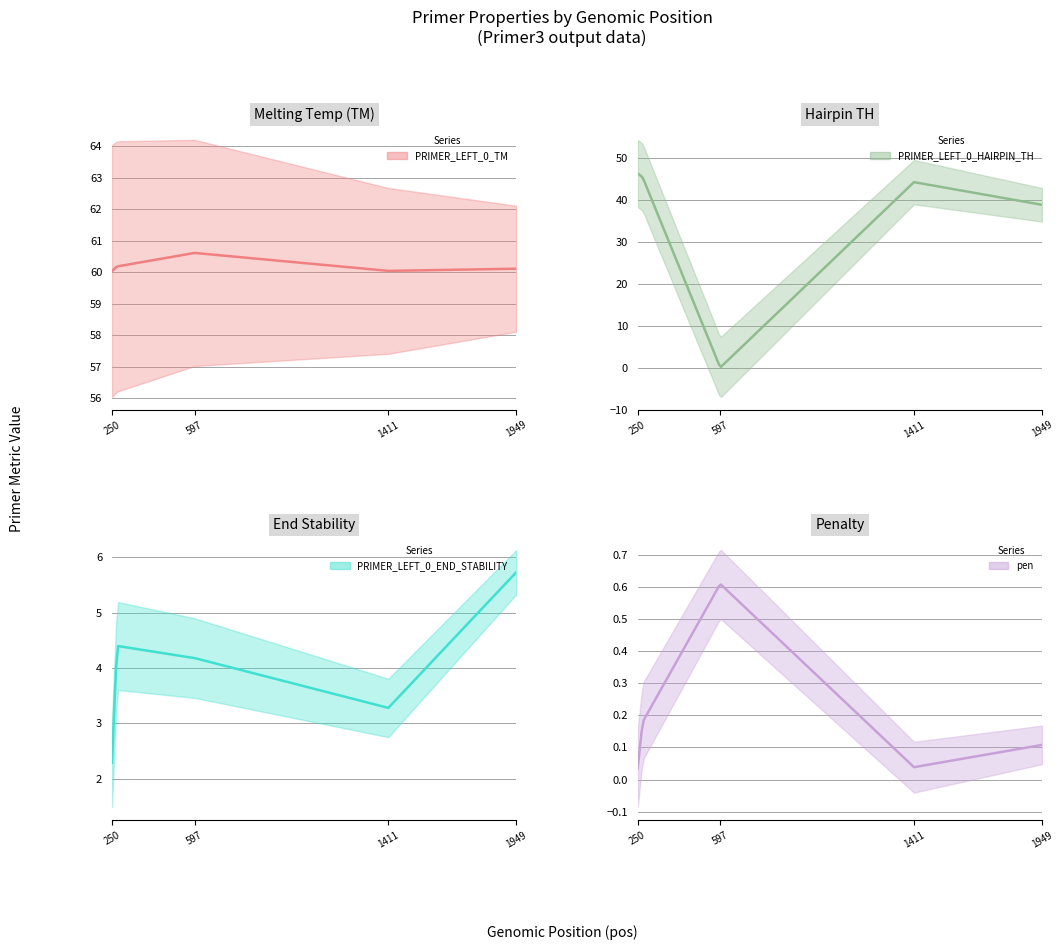

At how many categories does at least one series exceed 10?

5